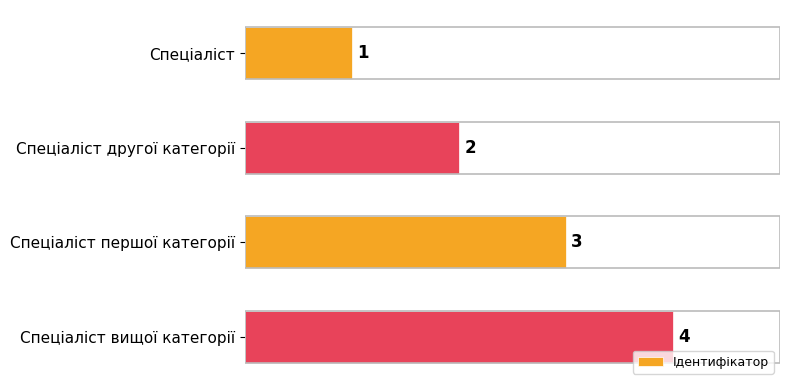

What is the greatest value displayed?

4